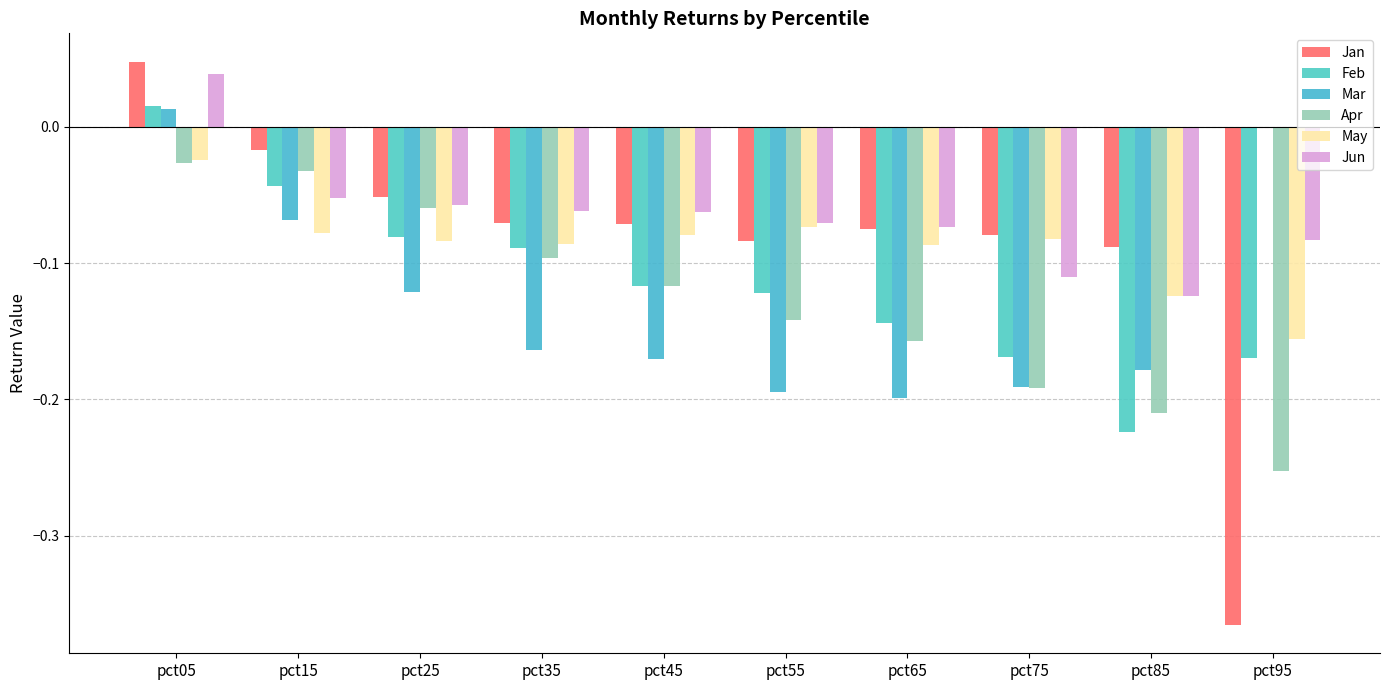

At which label does May reach its minimum?

pct95